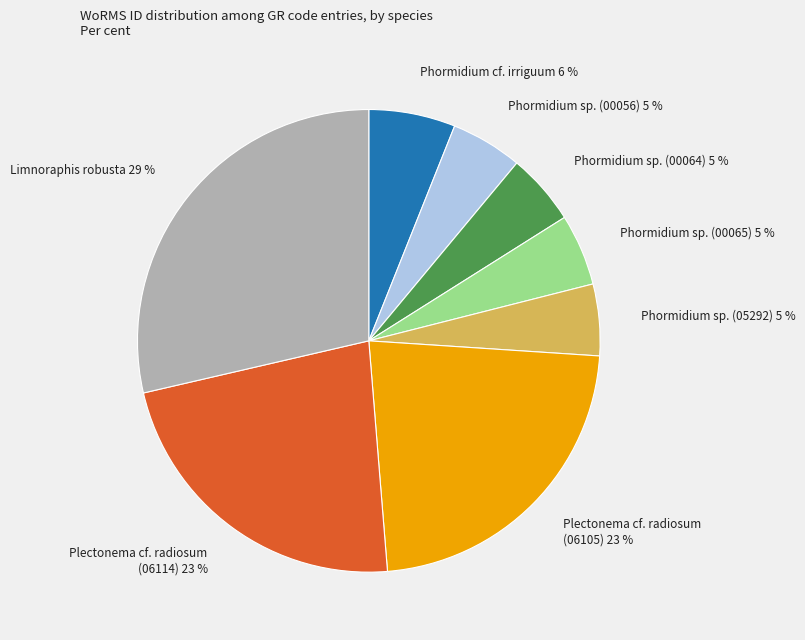

Is there any slice that represents more than half of the pie?

No